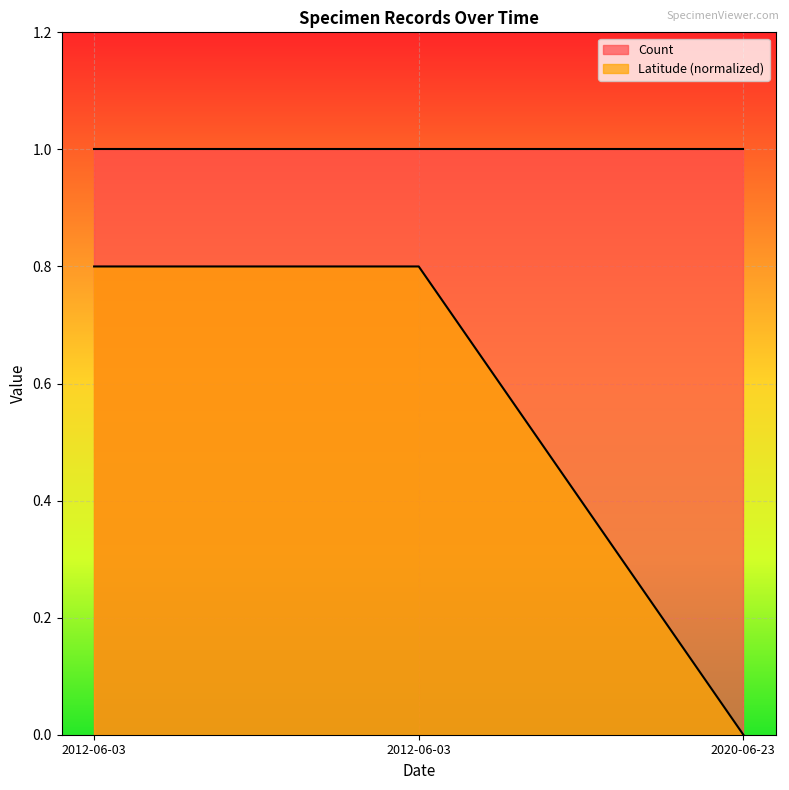

Which category has the highest value across all series?

2012-06-03